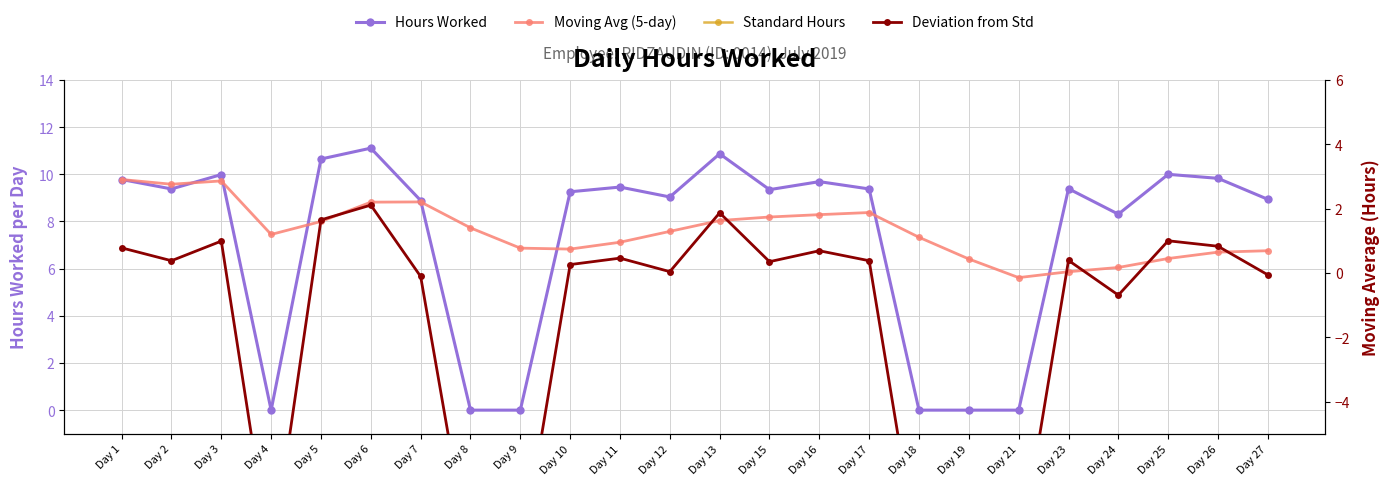

How many distinct data groups are displayed?

4